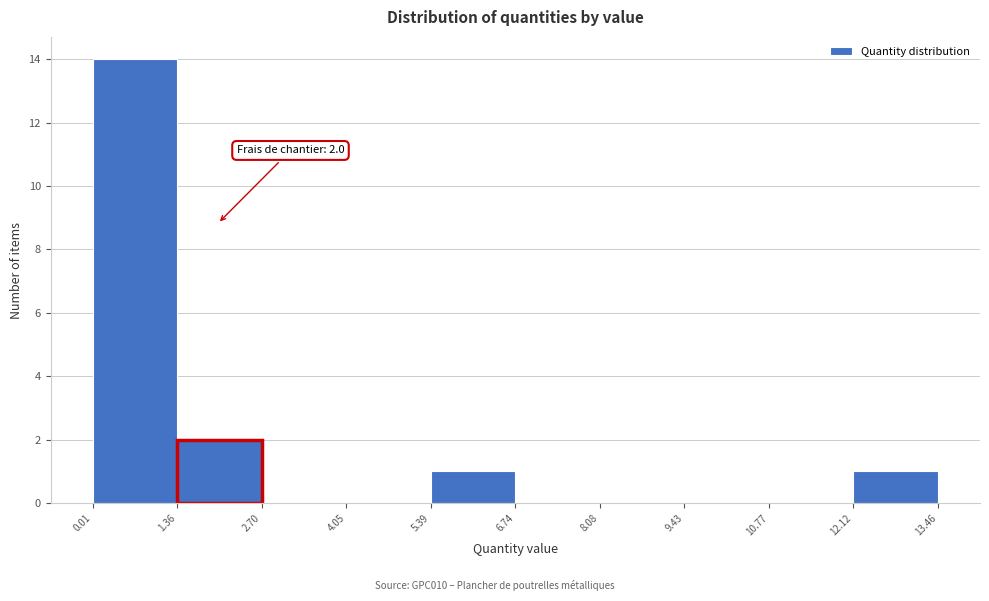

Which range on the x-axis has the tallest bar?

0.01 to 1.36